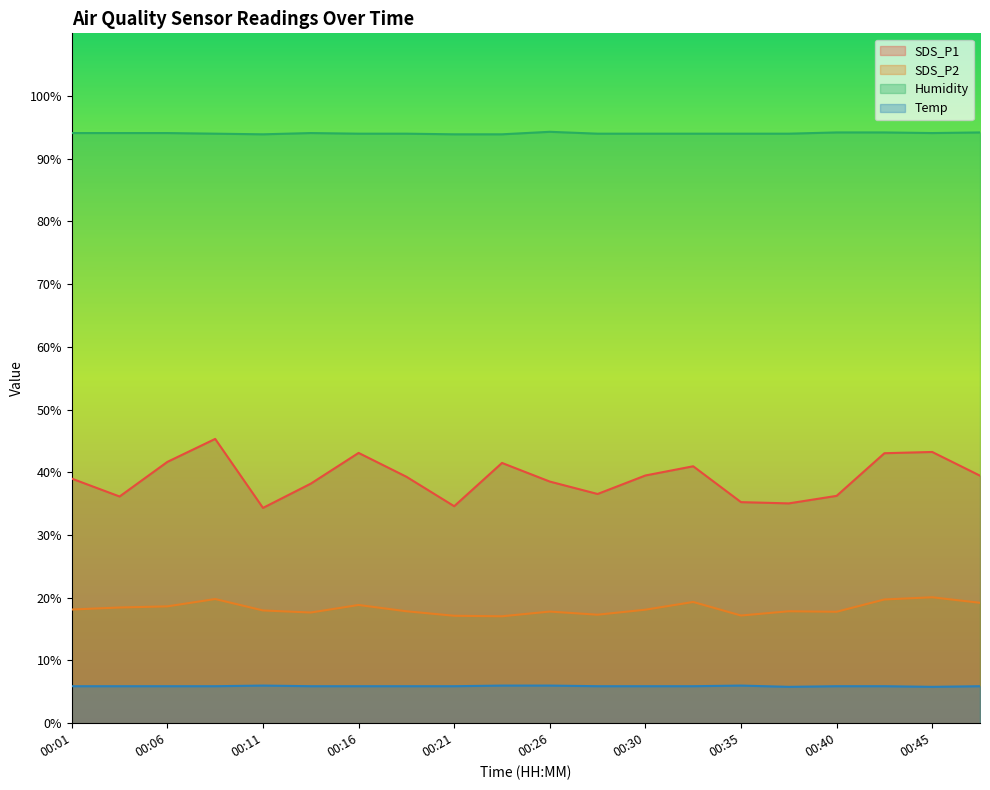

What is the sum of the Temp values at 00:45 and 00:16?

11.7